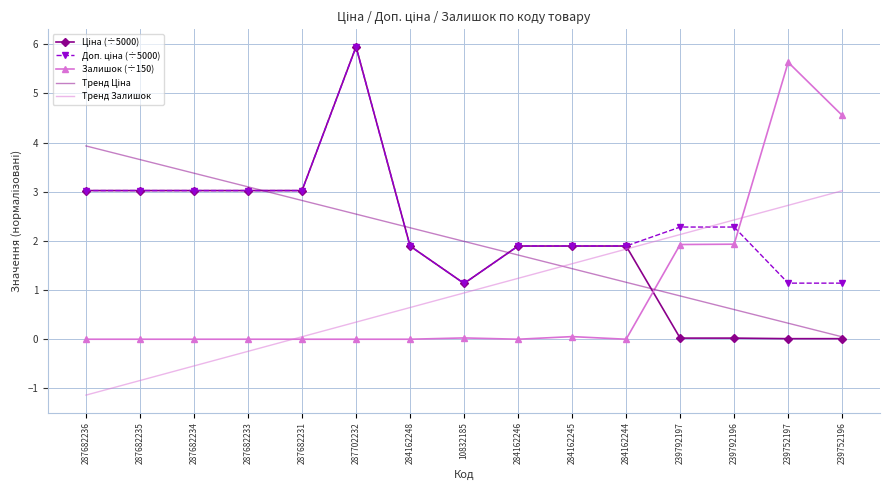

Is it true that Залишок (÷150) equals -3.9 at 287682235?

False